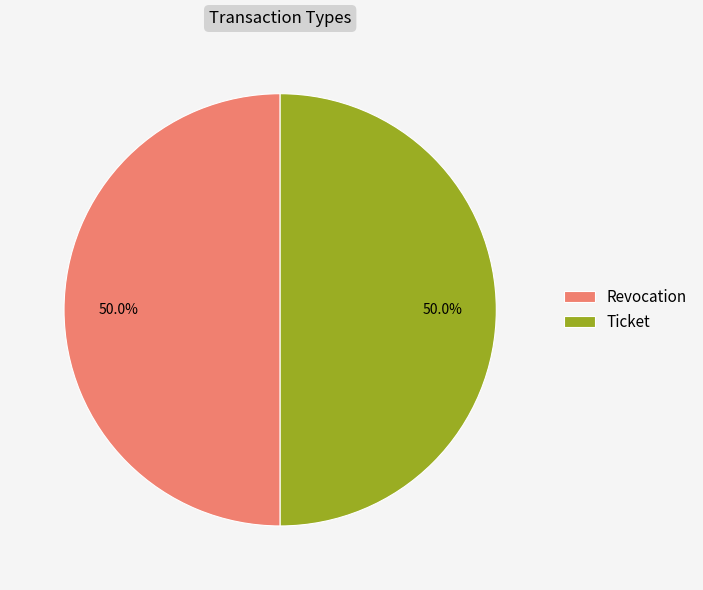

Approximately how many times larger is the value at Ticket compared to Revocation?

1.0